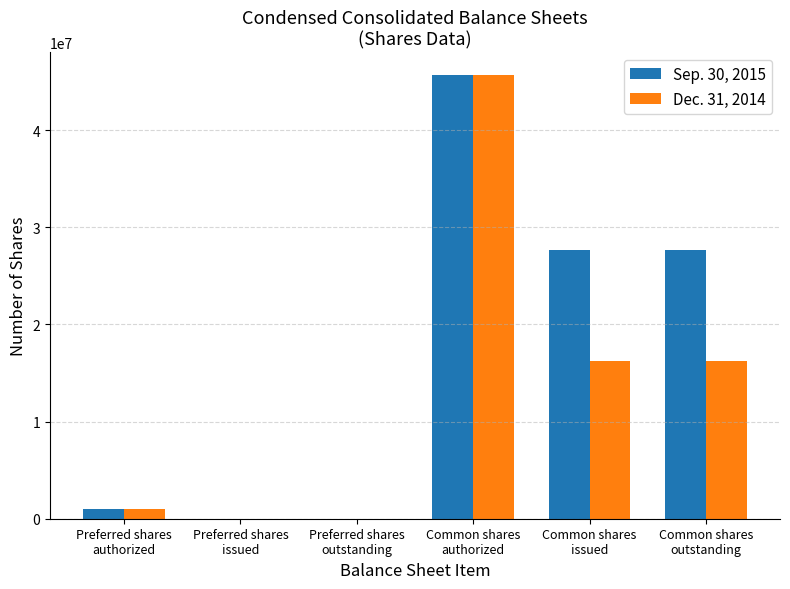

Which series has the largest total across all categories?

Sep. 30, 2015